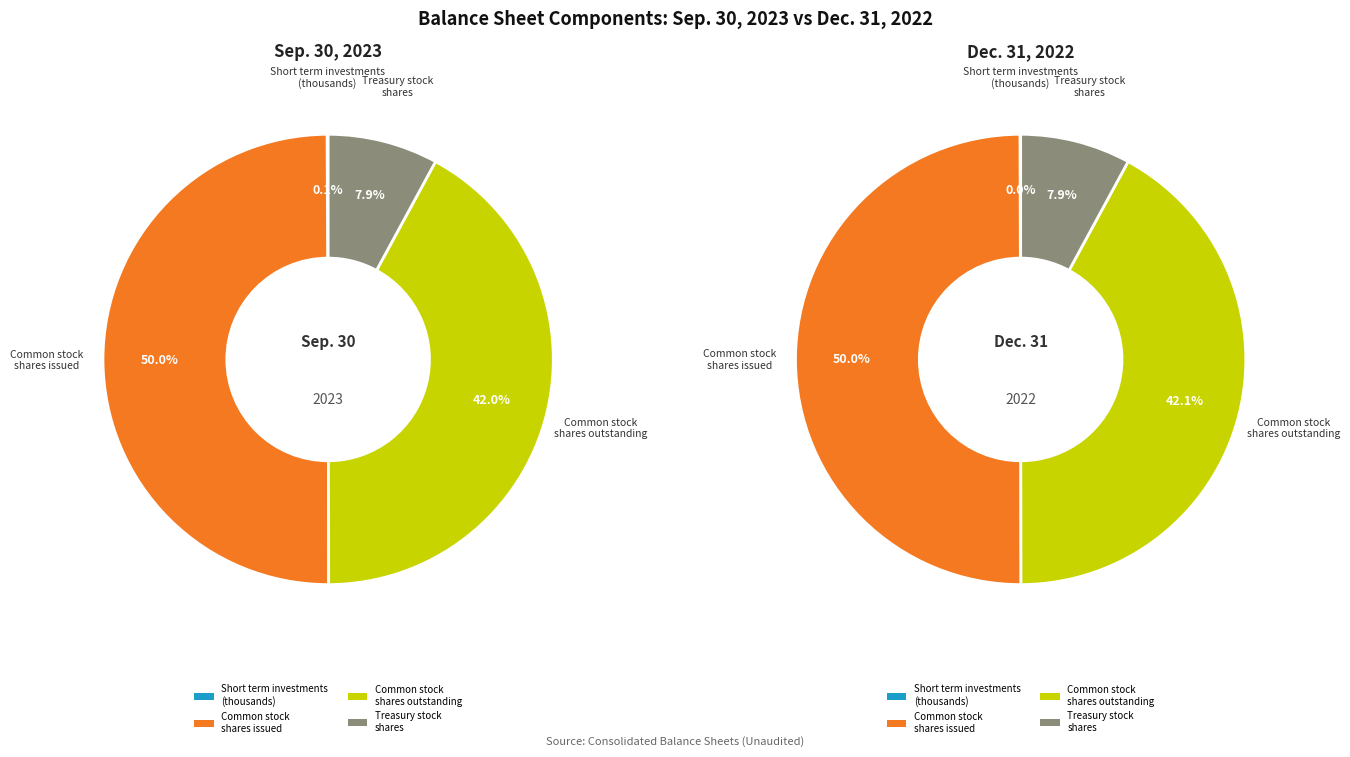

To the nearest percent, what is the average slice percentage?

25%